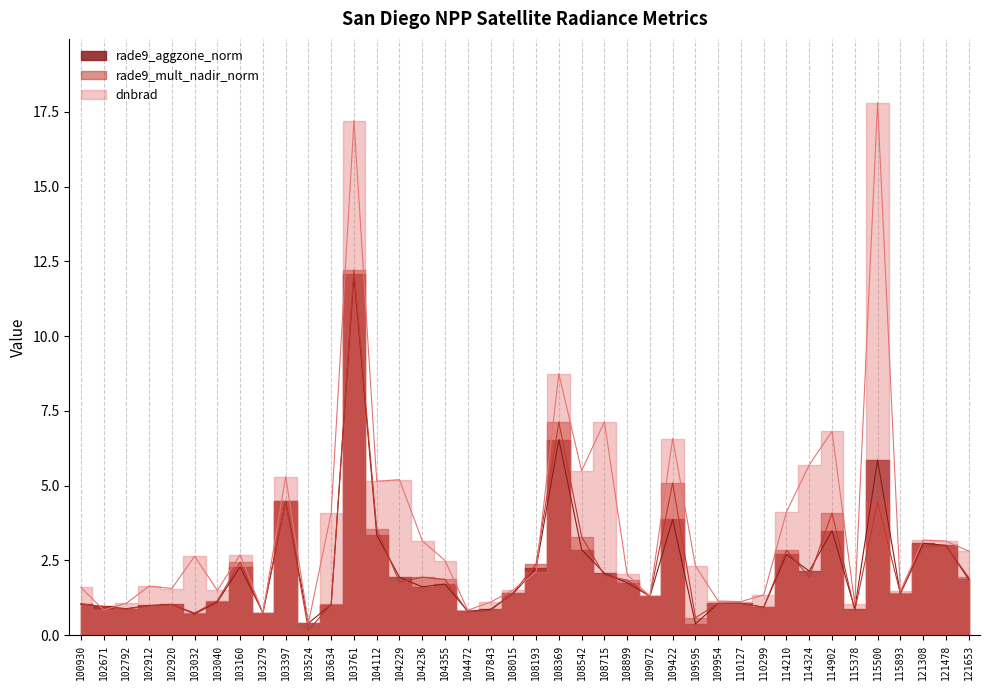

Where is the first local minimum for dnbrad?

102671